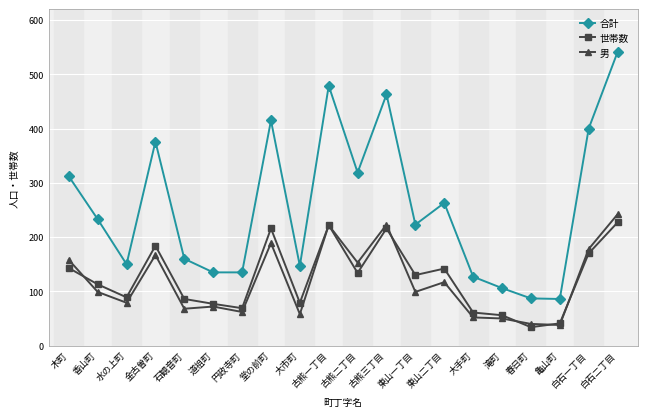

Between 道祖町 and 東山一丁目, which series saw the biggest shift?

合計